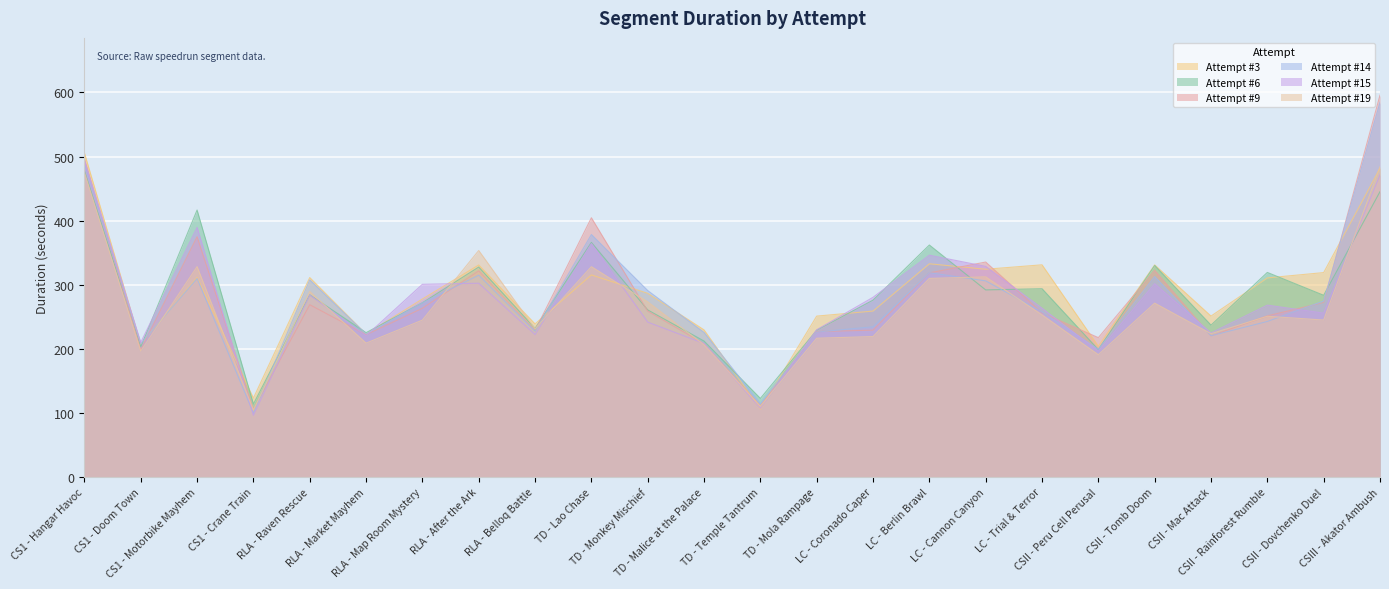

How many distinct data groups are displayed?

6